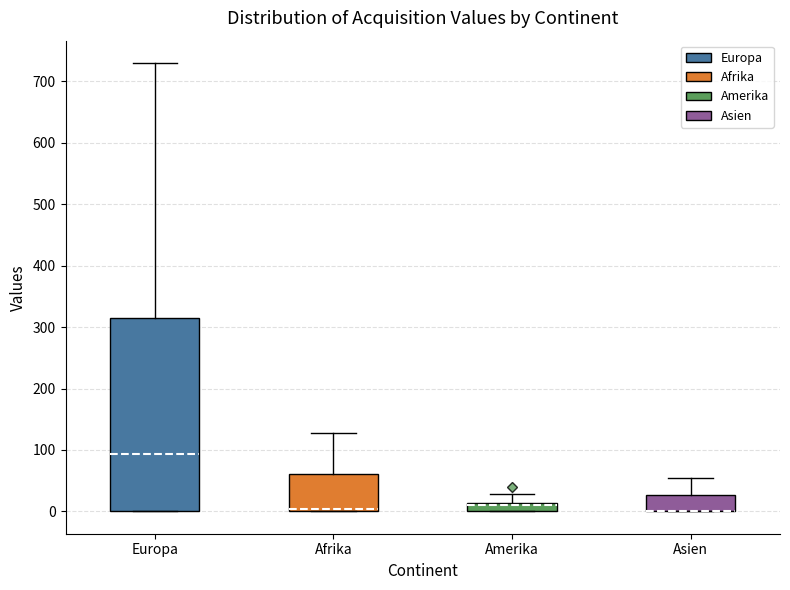

Which box is the tallest, from its lower edge to its upper edge?

Europa